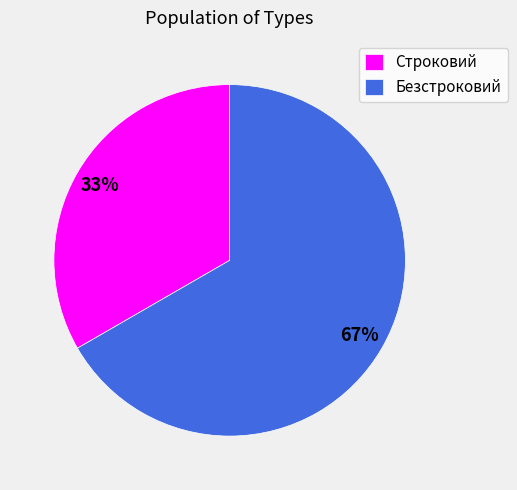

Between Строковий and Безстроковий, which is larger?

Безстроковий